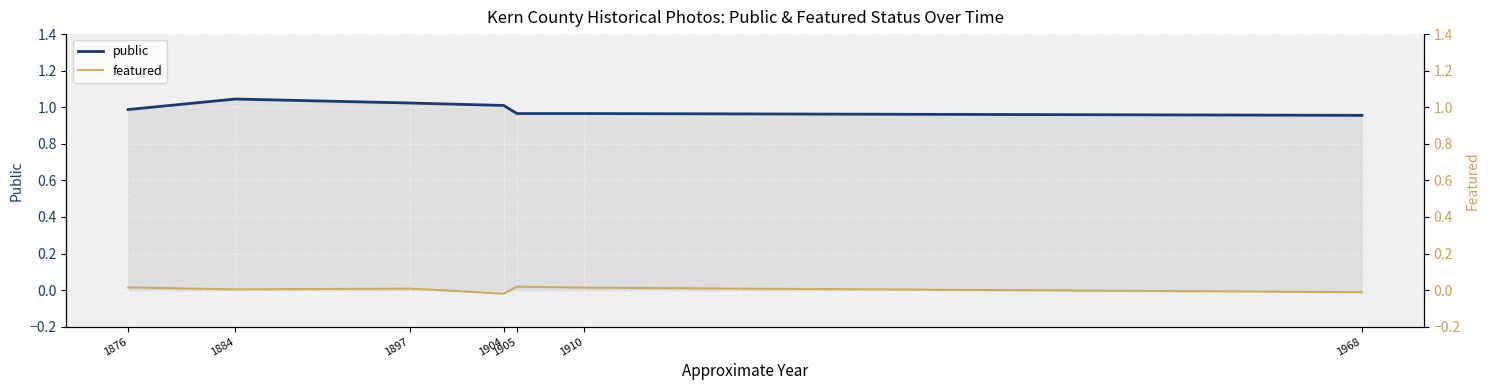

Reading left to right, list all the values displayed in this chart.

public: 1876=1.0	1884=1.0	1897=1.0	1904=1.0	1905=1.0	1910=1.0	1968=1.0
featured: 1876=0.0	1884=0.0	1897=0.0	1904=-0.0	1905=0.0	1910=0.0	1968=-0.0